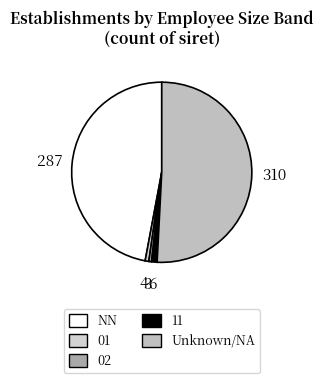

How many segments does this pie chart have?

5